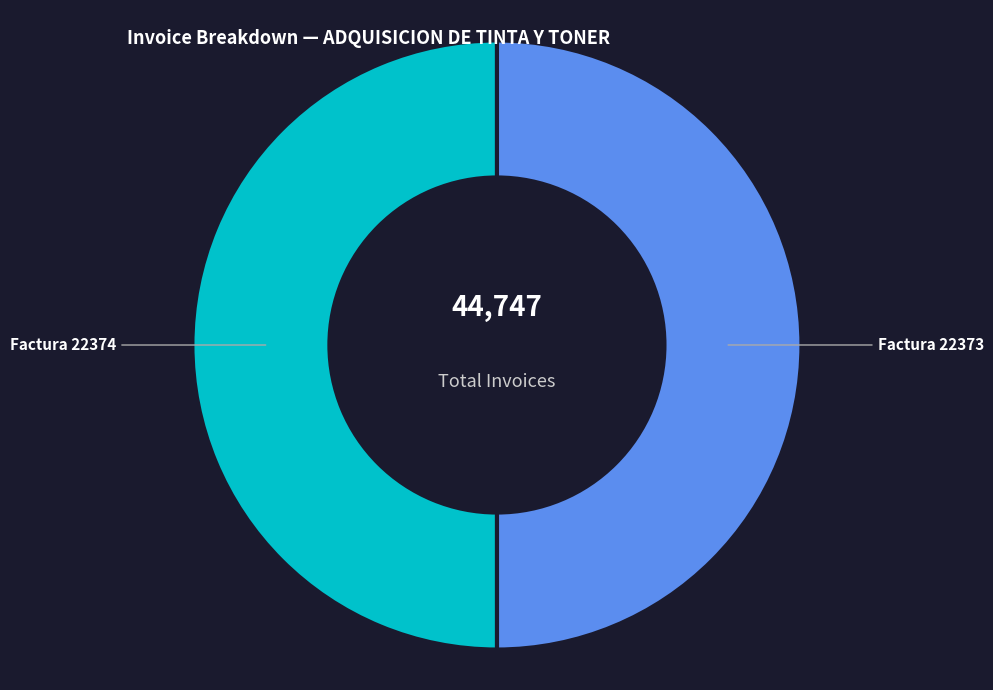

The Factura 22373 slice represents 50% of the pie. True or false?

True